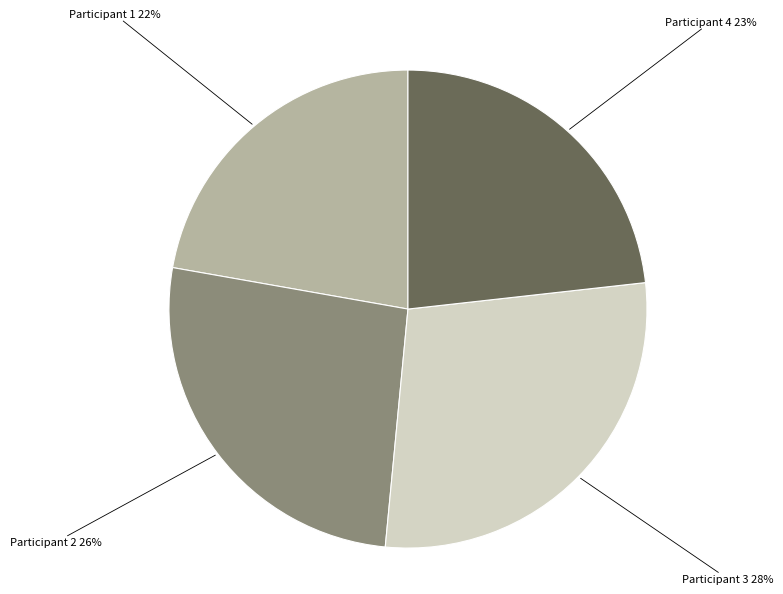

To the nearest percent, what is the average slice percentage?

25%